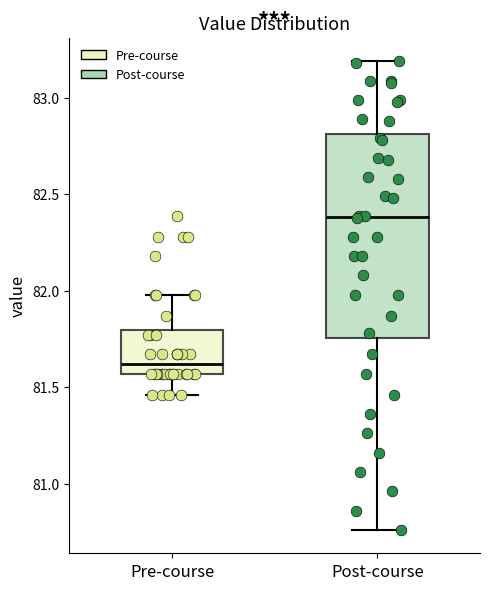

Where does the upper whisker of the box for Post-course end on the y-axis? The values are not printed on the chart, so give them approximately, as read against the axis.

83.20